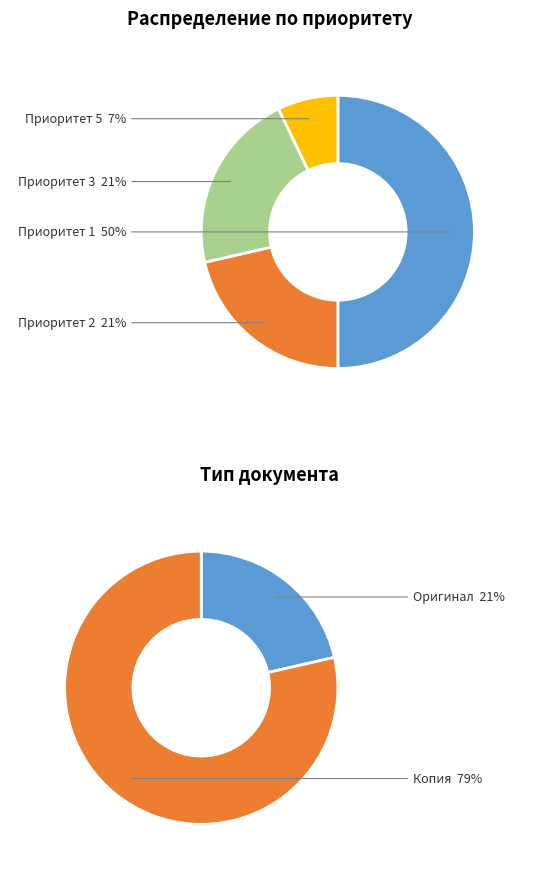

What portion of the pie excludes Приоритет 3?

78.6%